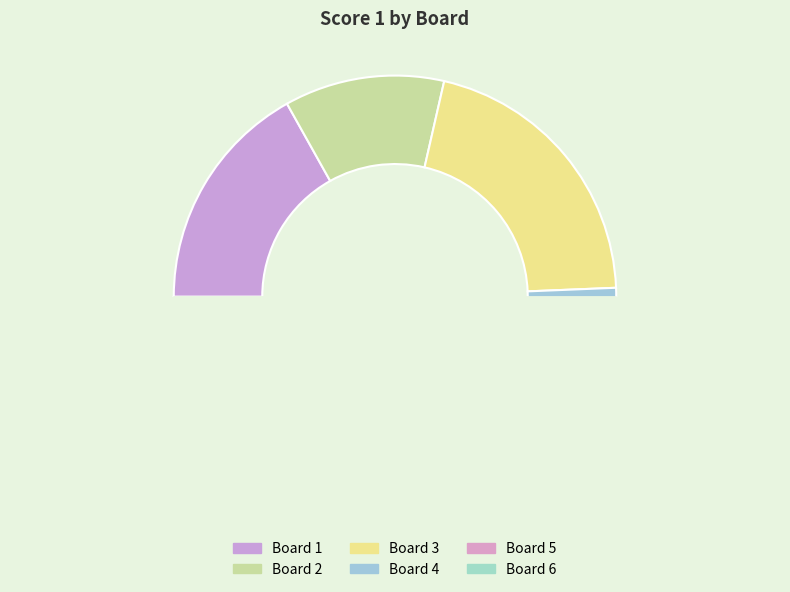

How many slices are in this pie chart?

6